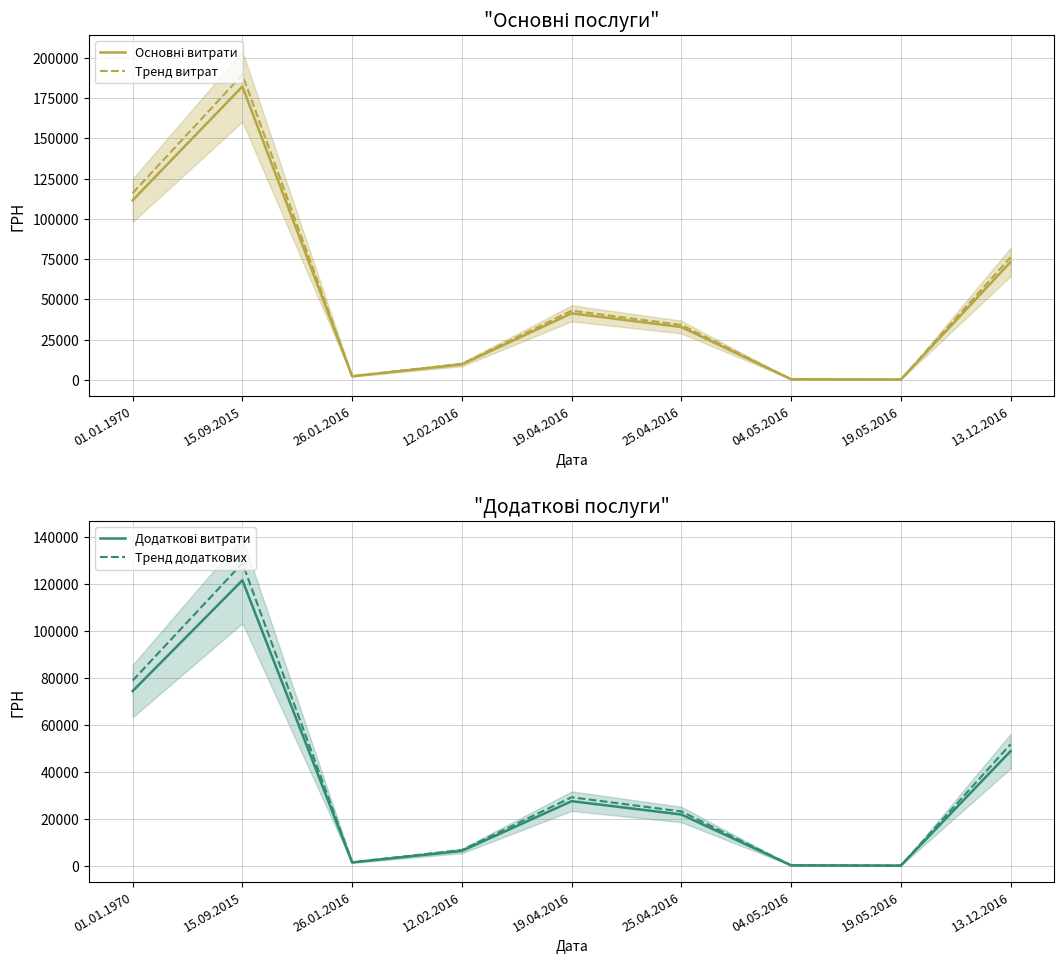

How many data points in Додаткові витрати are above 21915?

5